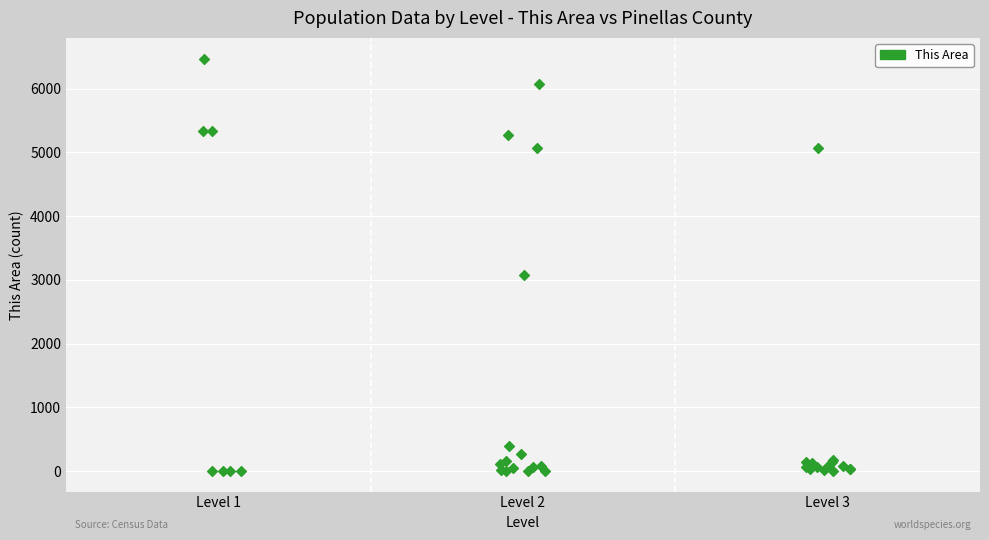

What Y value in the scatter plot is closest to 3237?

3075.6